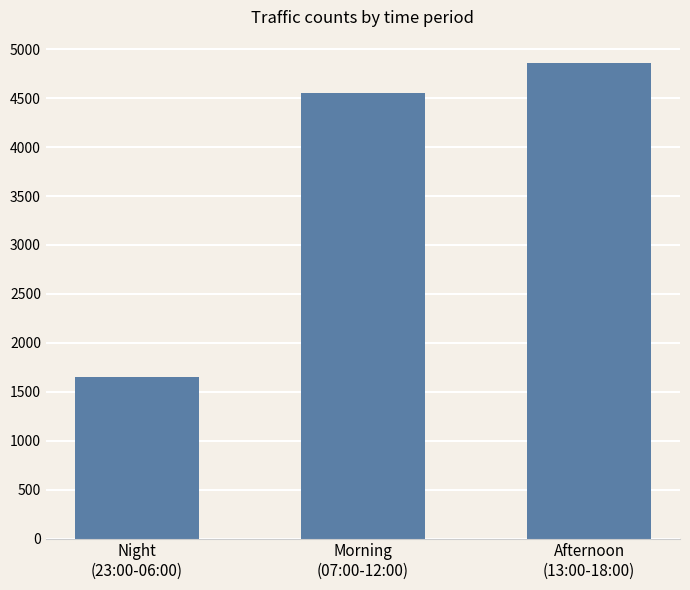

Where is the data nearest to the value 3251?

Morning
(07:00-12:00)